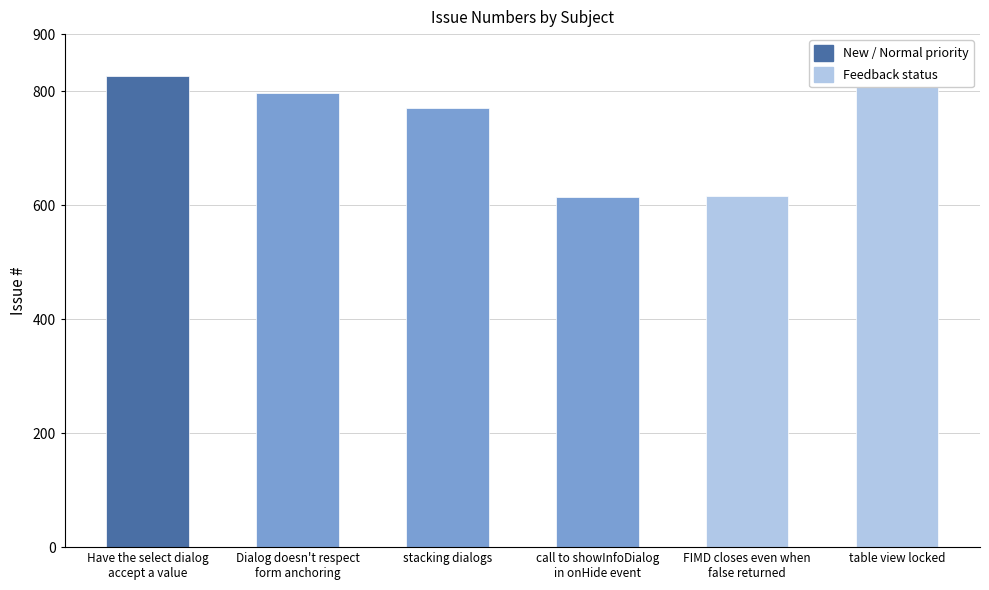

How many series are shown in this chart?

1